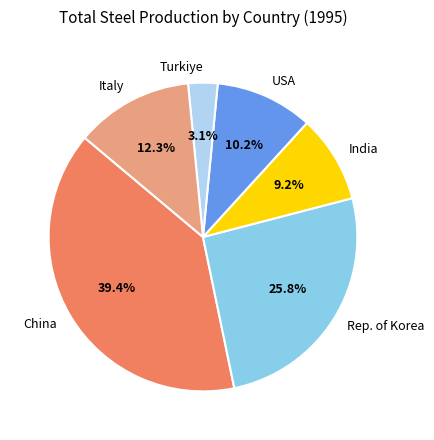

To the nearest percent, what is the difference between the China and USA slice percentages?

29%